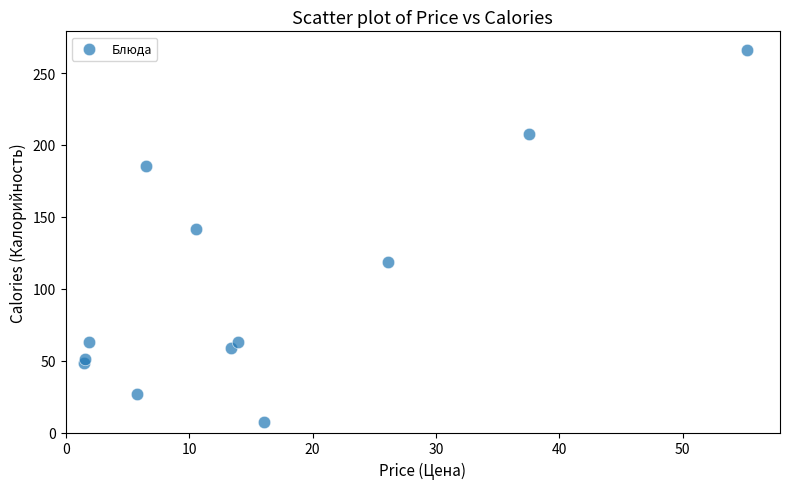

What Y value in the scatter plot is closest to 136?

141.9